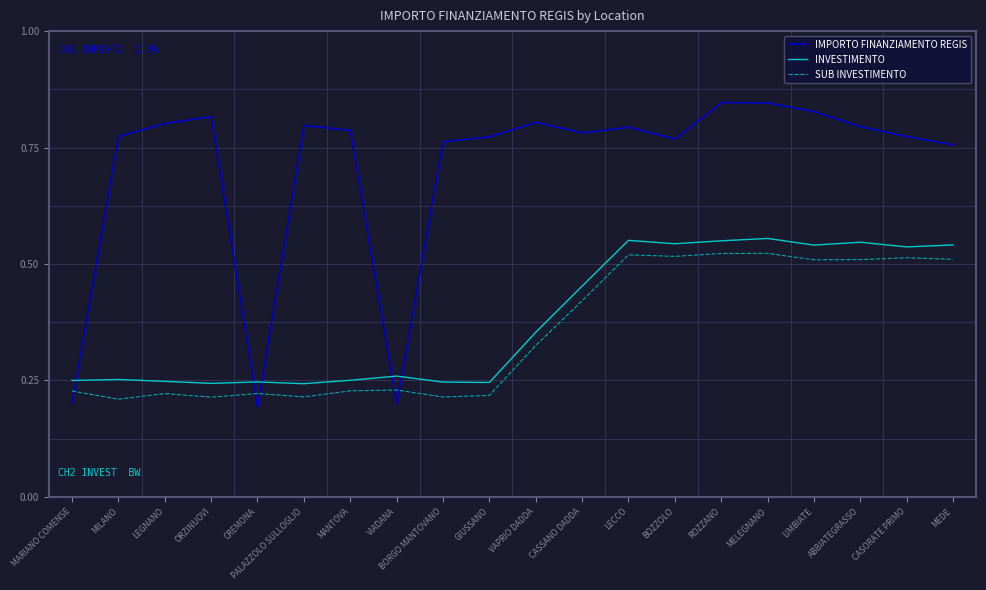

Which series has the largest total across all categories?

IMPORTO FINANZIAMENTO REGIS